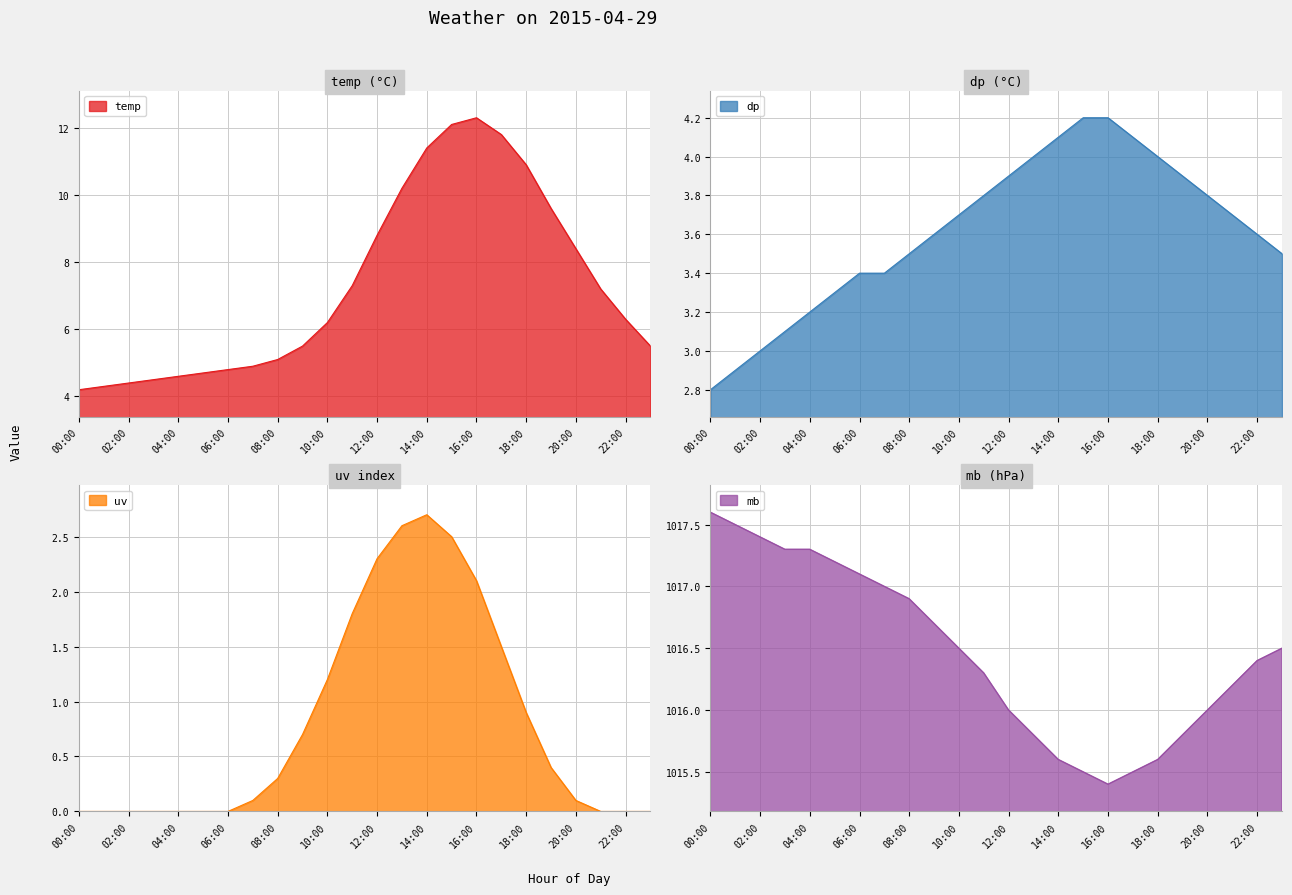

How many interior local peaks does the temp series have?

1